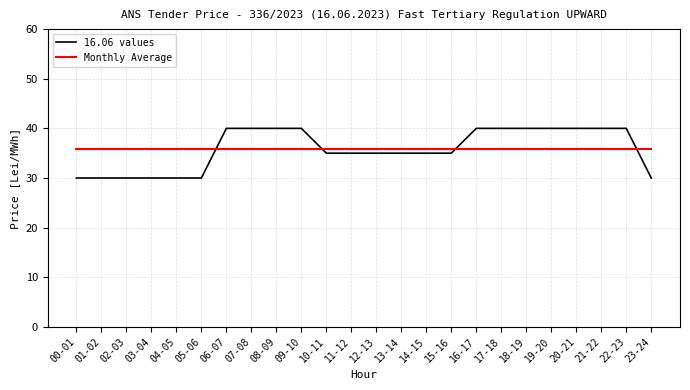

The value of 16.06 values at 07-08 is 17.5. True or false?

False